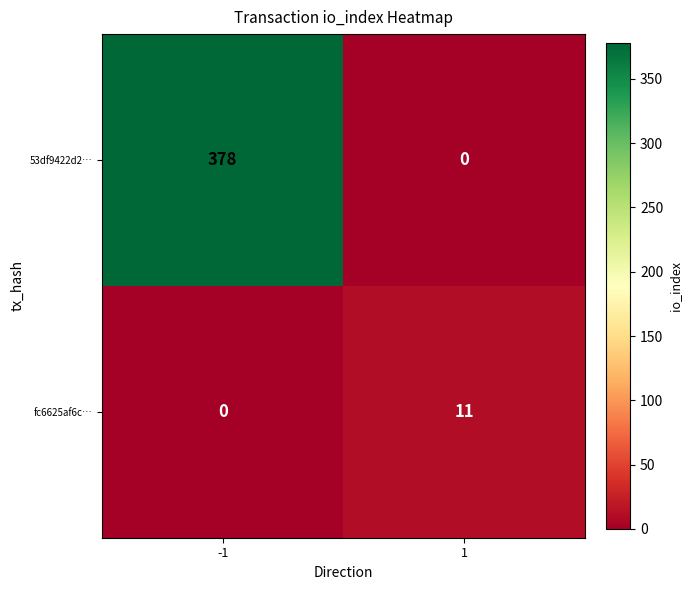

Rank the series by their maximum value, from highest to lowest.

53df9422d2…, fc6625af6c…